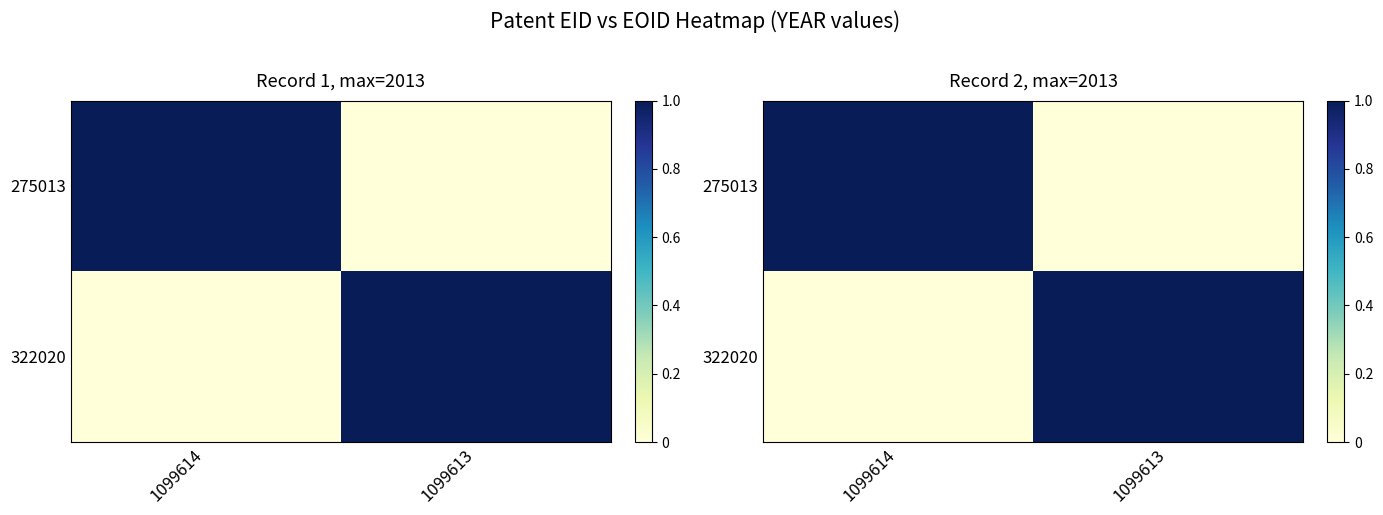

The value of 322020 at 1099613 is 2. True or false?

False